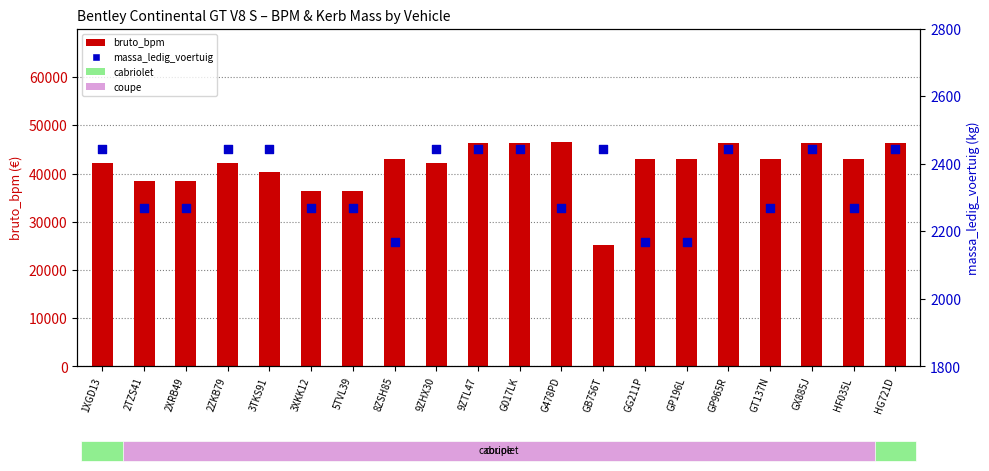

Which series contains the highest Y value?

bruto_bpm